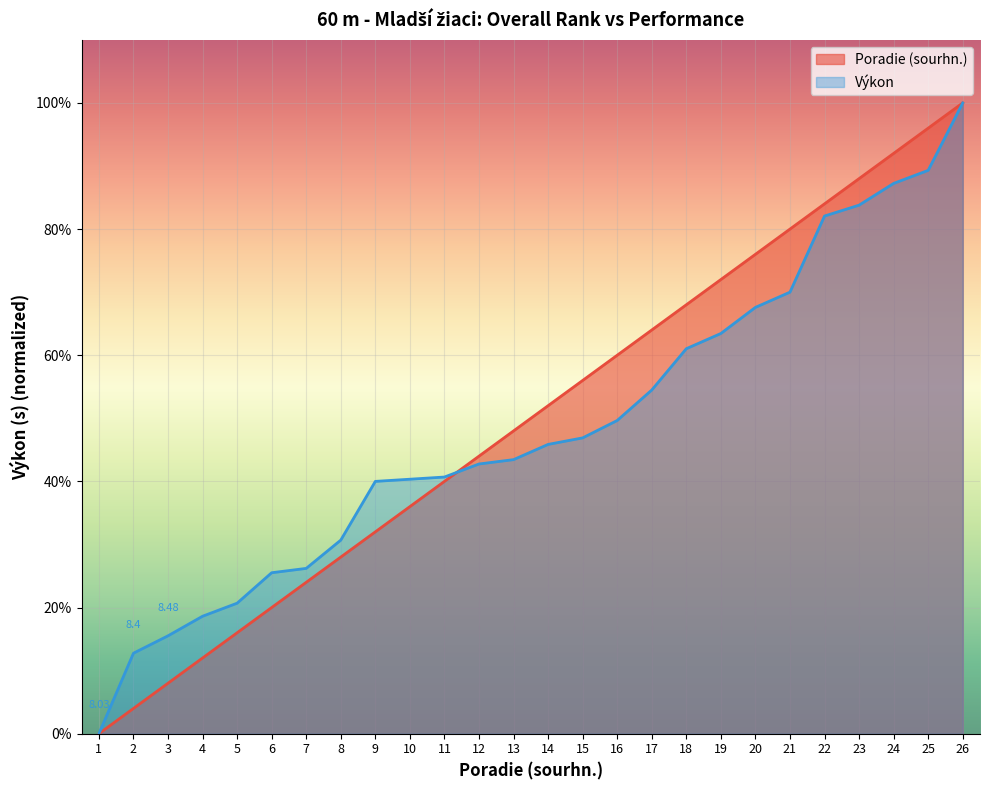

Which category has the highest value in the Poradie (sourhn.) series?

26